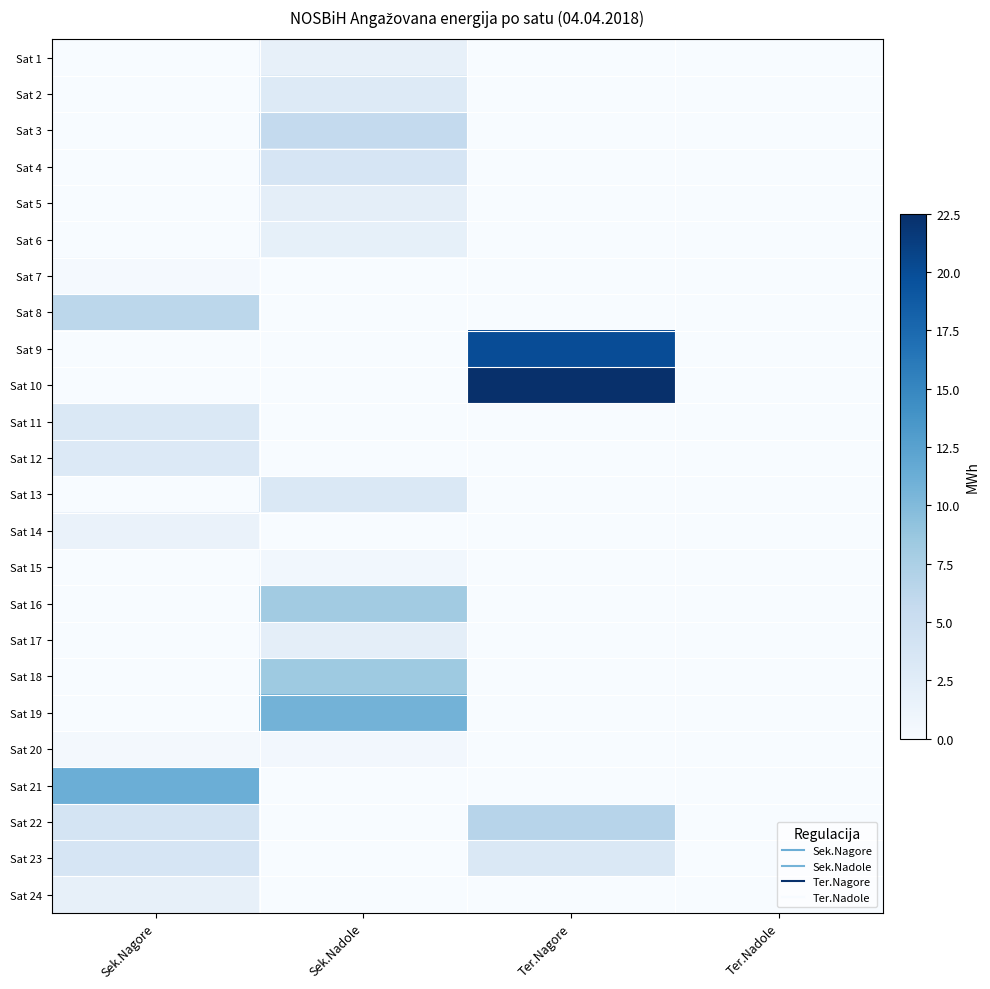

At which category is the sum across all series the highest?

Ter.Nagore